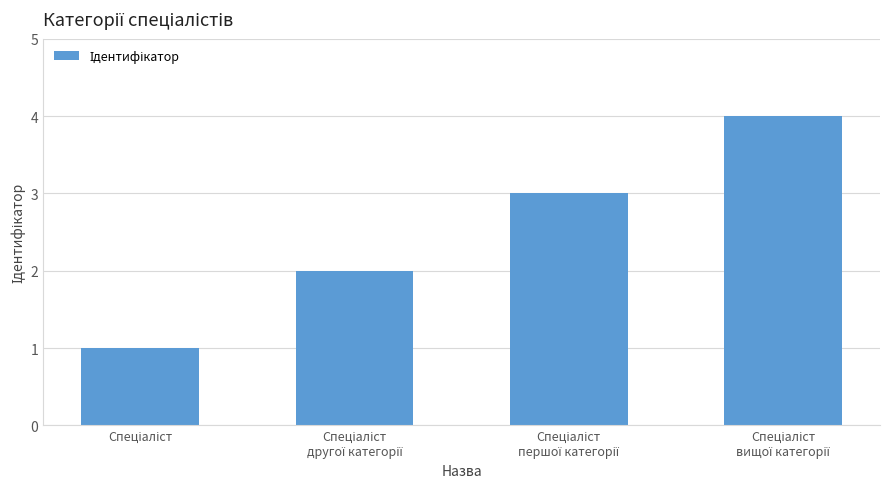

What is the minimum value shown in the chart?

1